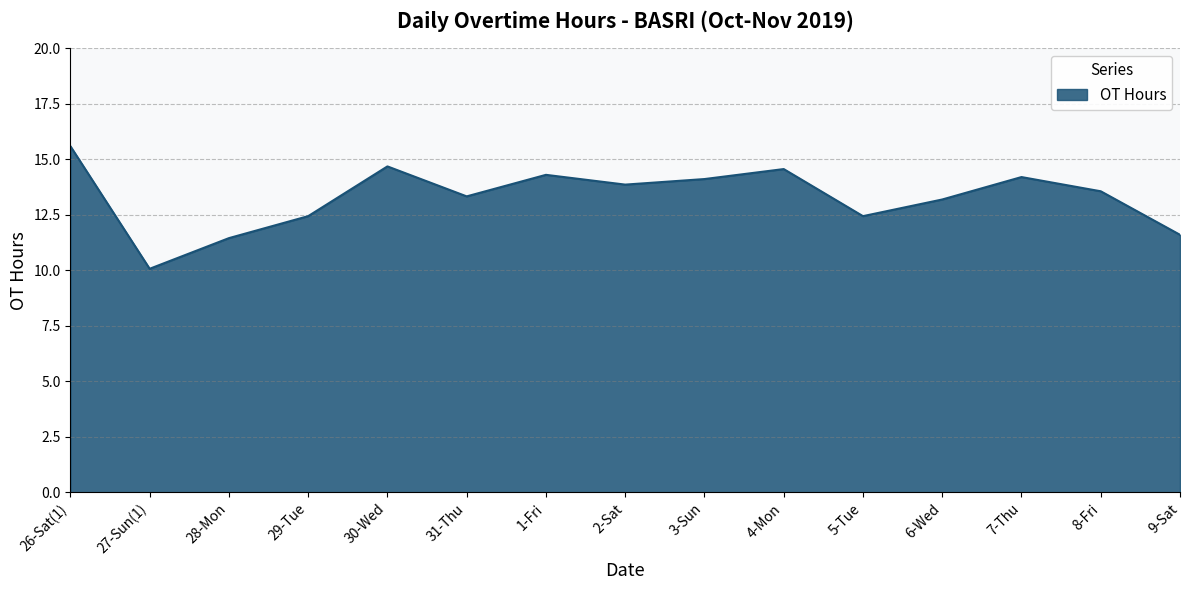

True or false: the data shows 14.1 at 3-Sun.

True